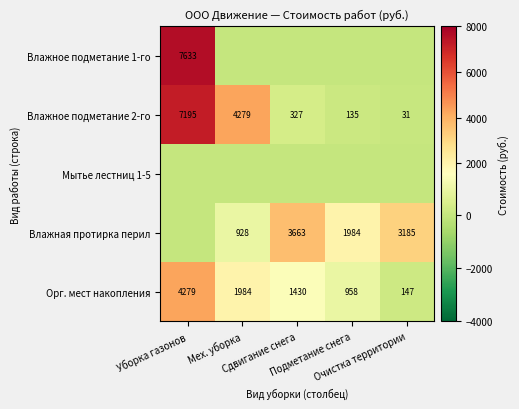

Count the Орг. мест накопления values in the range 958 to 1984.

3